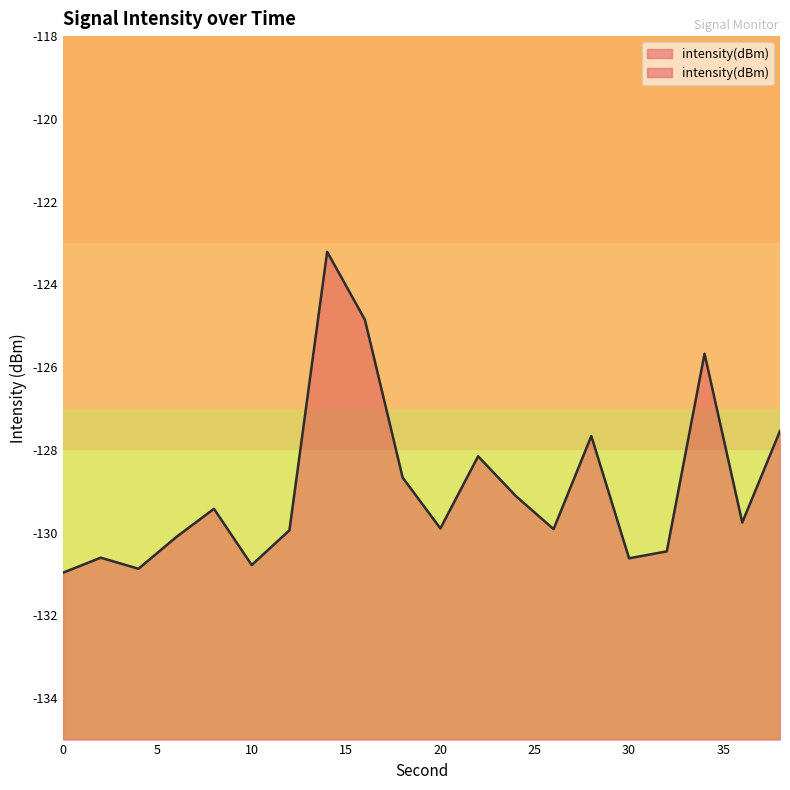

Reading left to right, list all the values displayed in this chart.

-131.0	-130.6	-130.9	-130.1	-129.4	-130.8	-129.9	-123.2	-124.9	-128.7	-129.9	-128.2	-129.1	-129.9	-127.7	-130.6	-130.5	-125.7	-129.8	-127.5